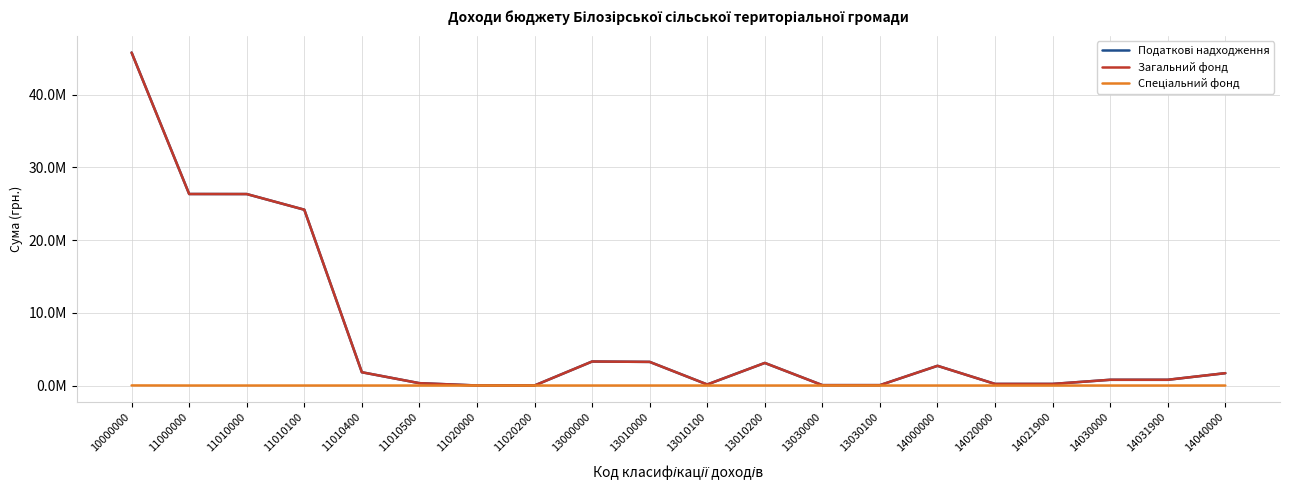

Is this an area chart (filled region under the line)?

No